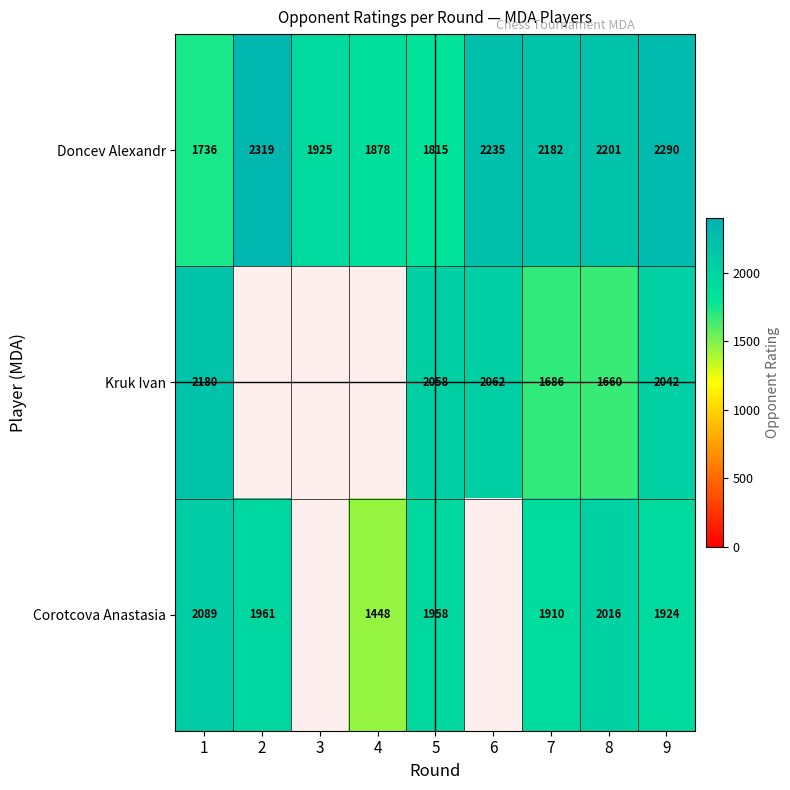

At which category is the sum across all series the highest?

9